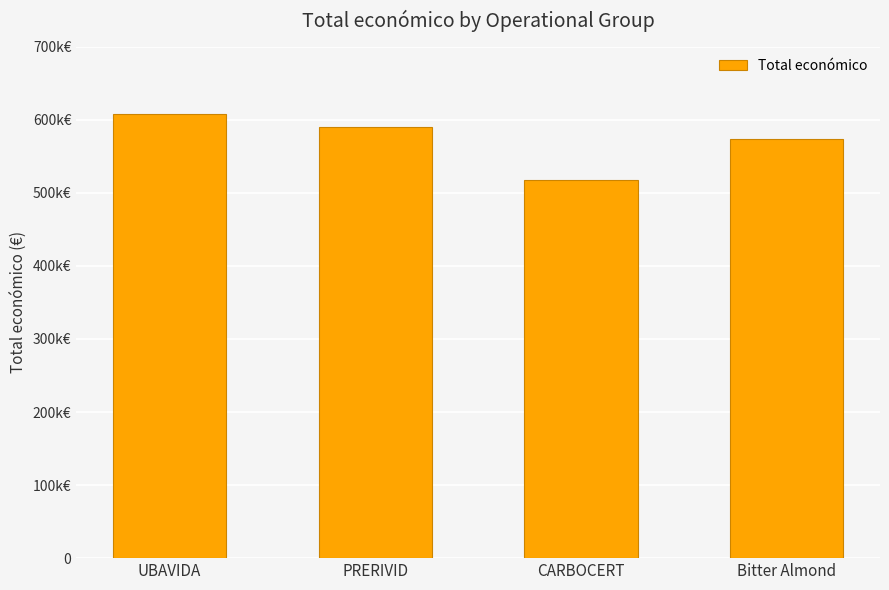

Does the chart contain any negative values?

No